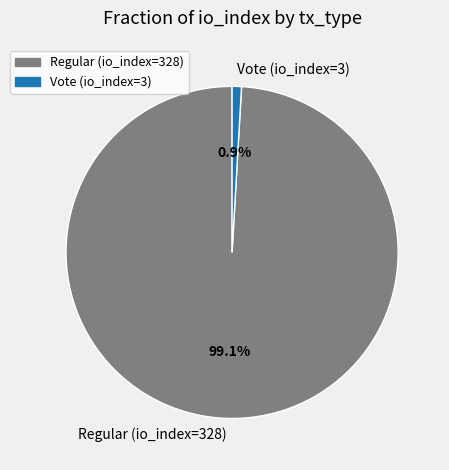

Approximately how many times larger is the value at Regular (io_index=328) compared to Vote (io_index=3)?

109.3